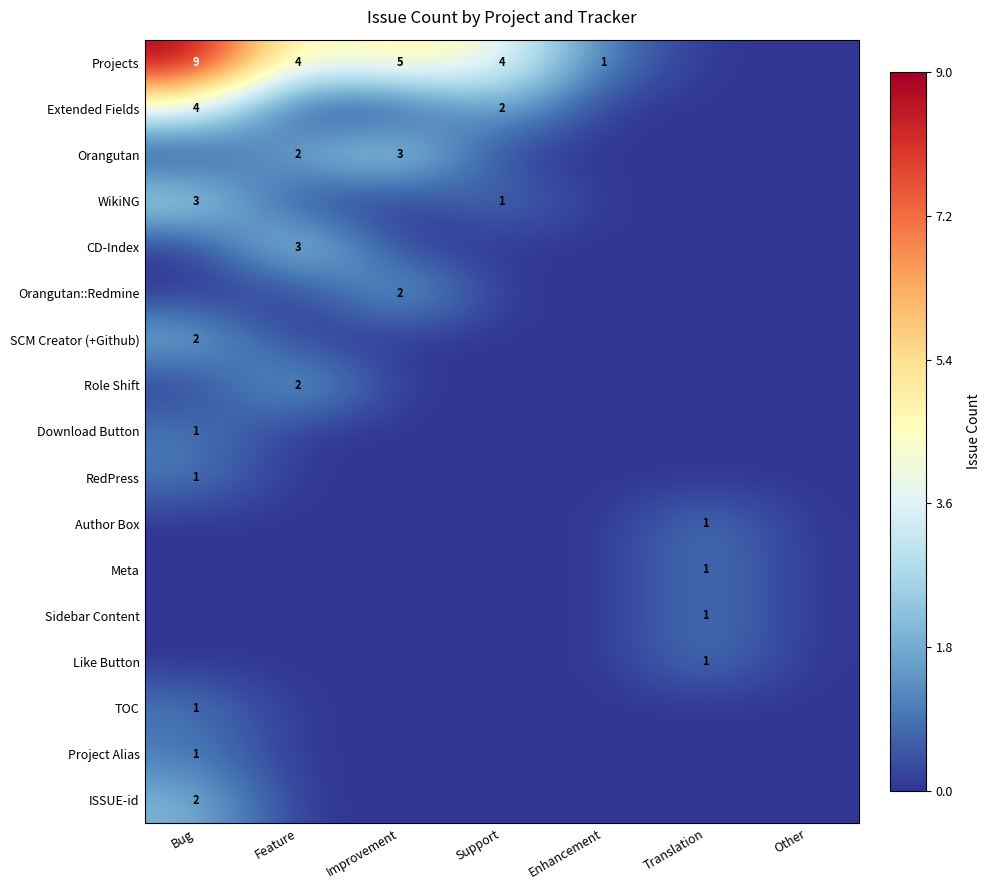

What is the difference between the highest and lowest values at Translation?

1